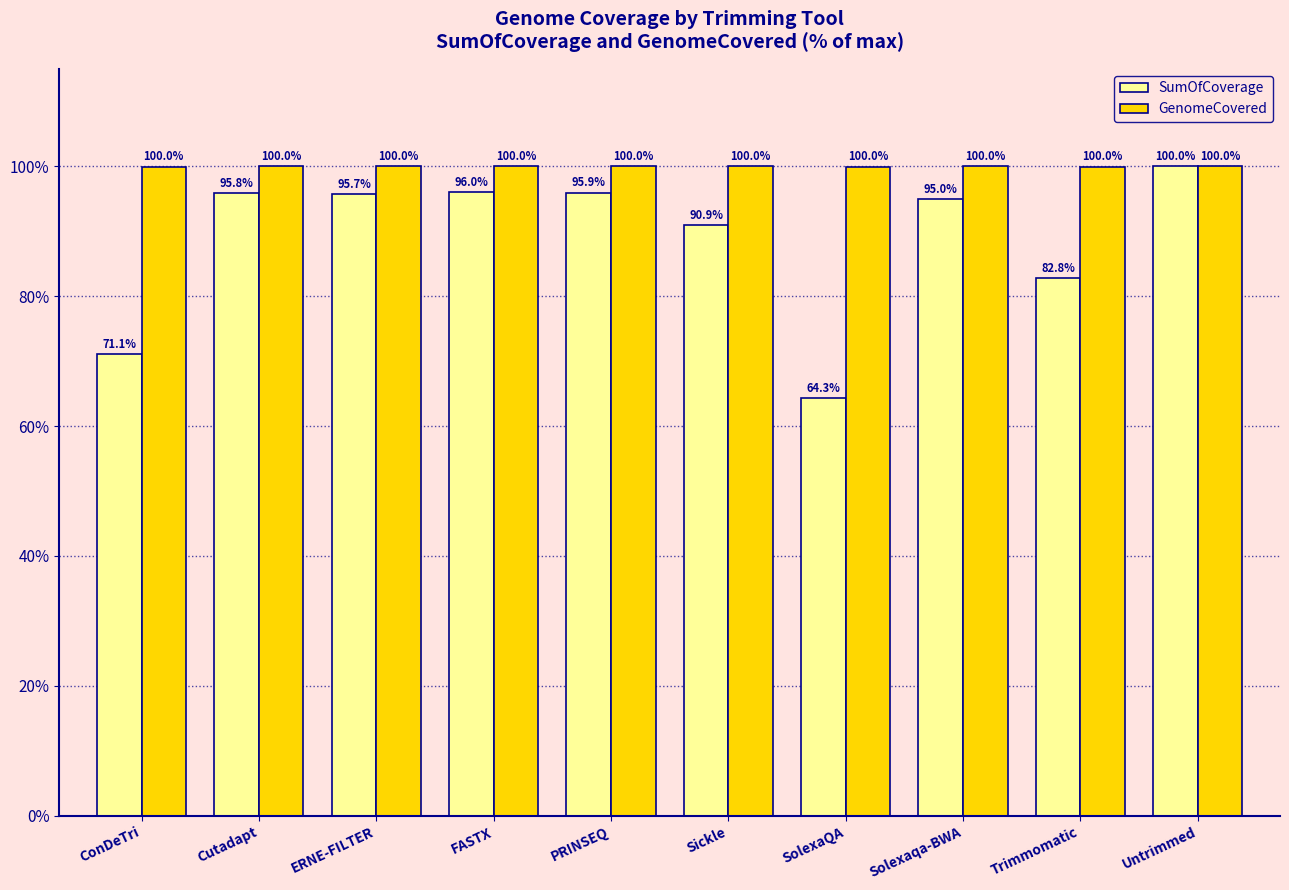

At which category is the sum across all series the highest?

Untrimmed